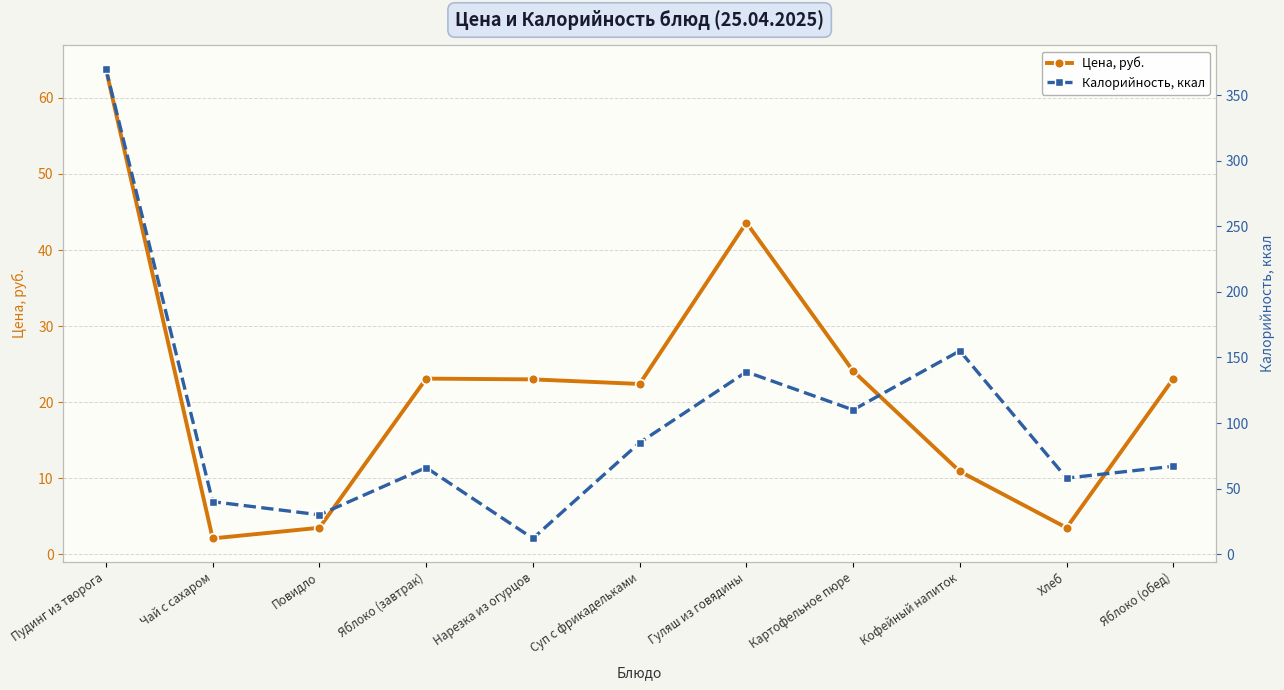

Which series has the largest range (max minus min)?

Калорийность, ккал